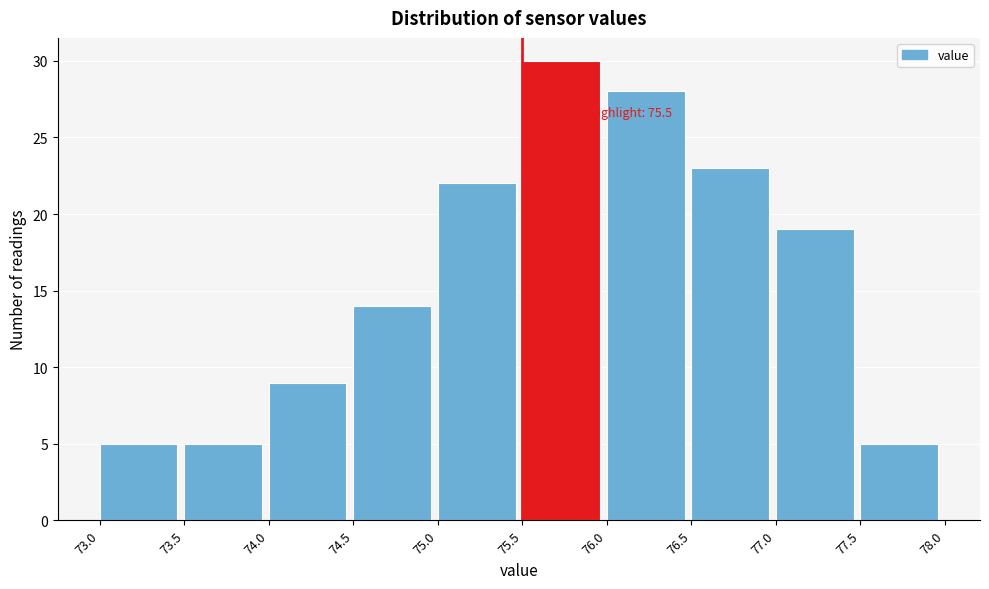

Which range on the x-axis has the tallest bar?

75.5 to 76.0